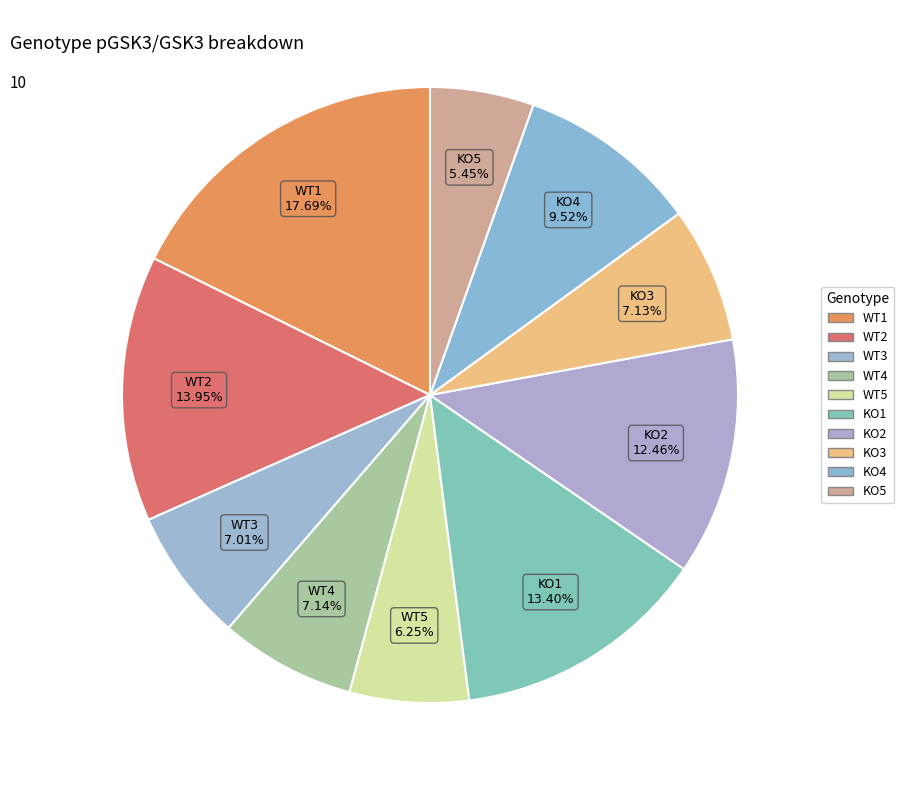

Do KO2 and WT4 together represent more than half of the pie?

No